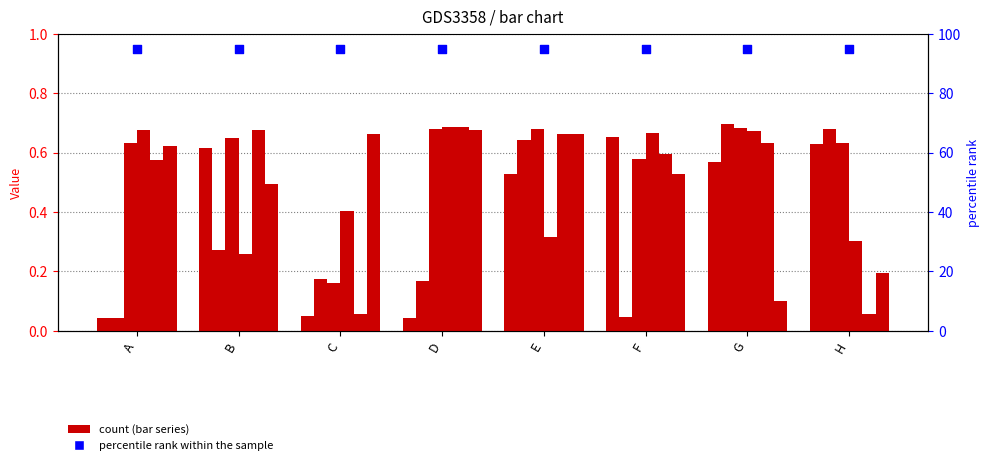

What is the total value across all series at F?

3.1